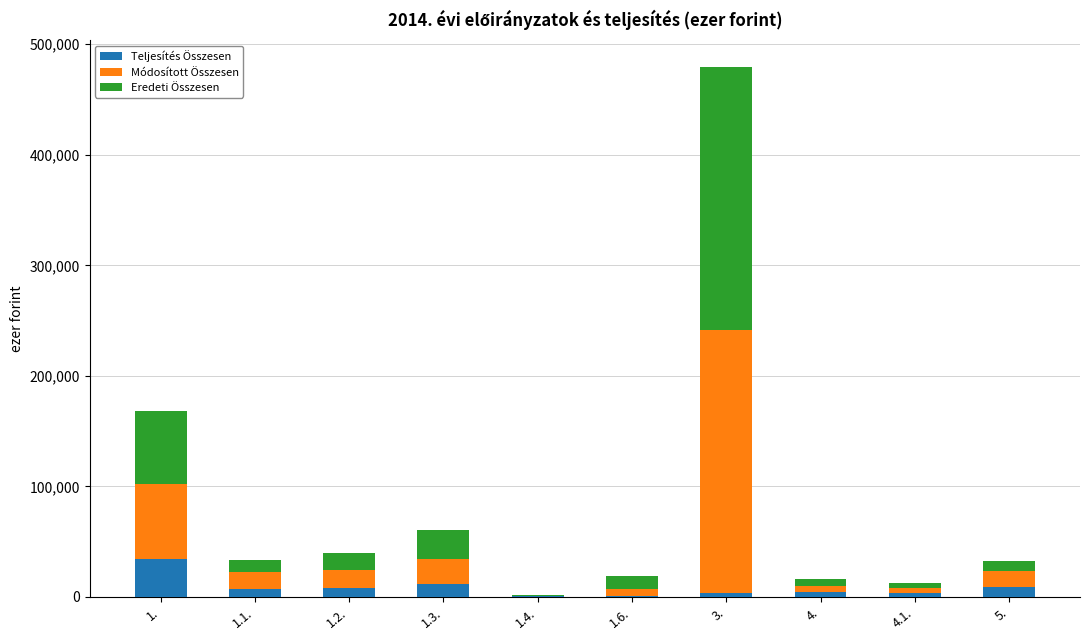

What is the maximum value for Teljesítés Összesen?

34246